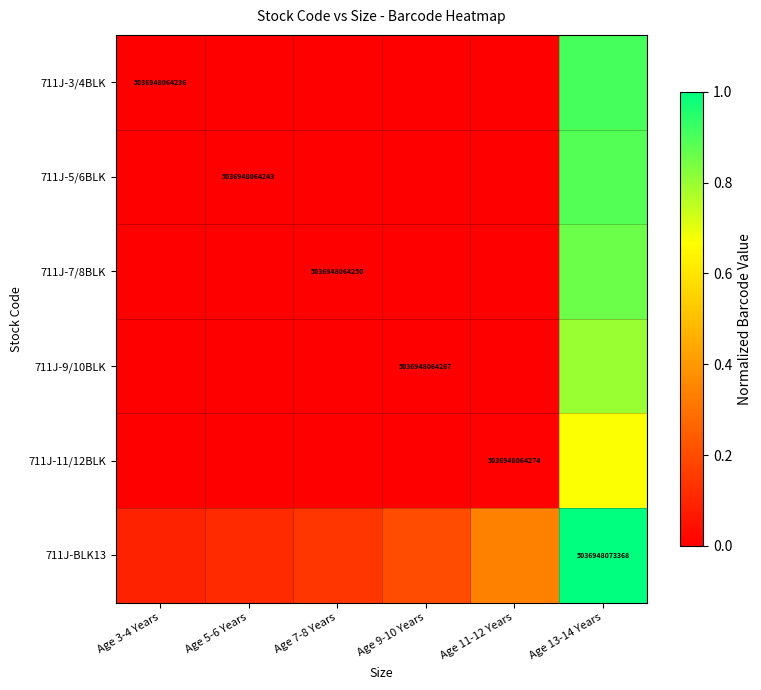

Which label corresponds to the smallest value in the chart?

Age 3-4 Years